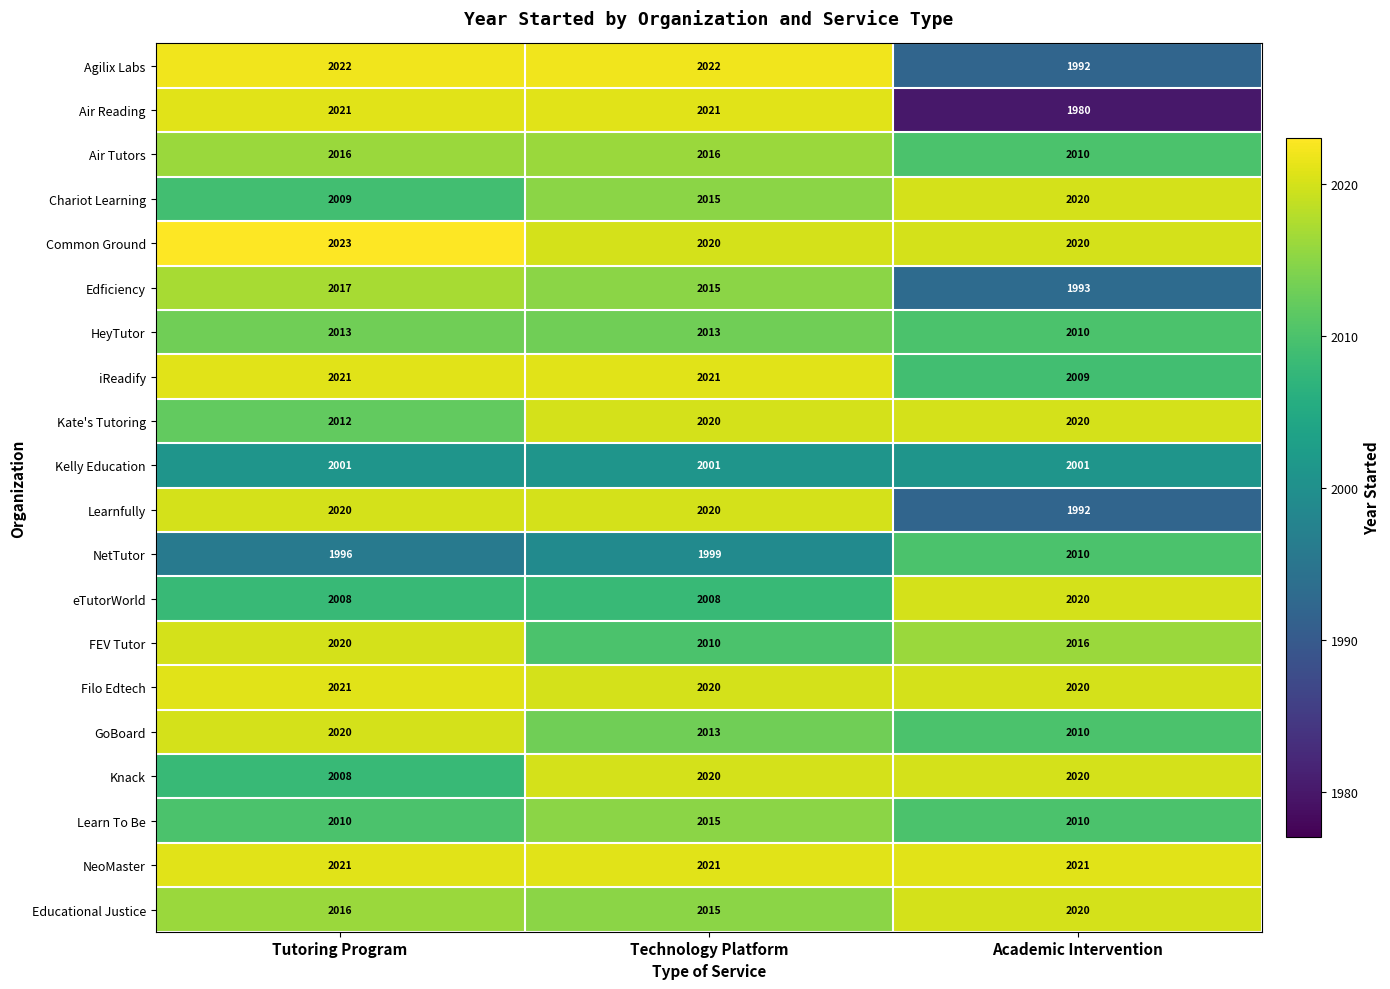

Which series has the widest spread of values?

Air Reading